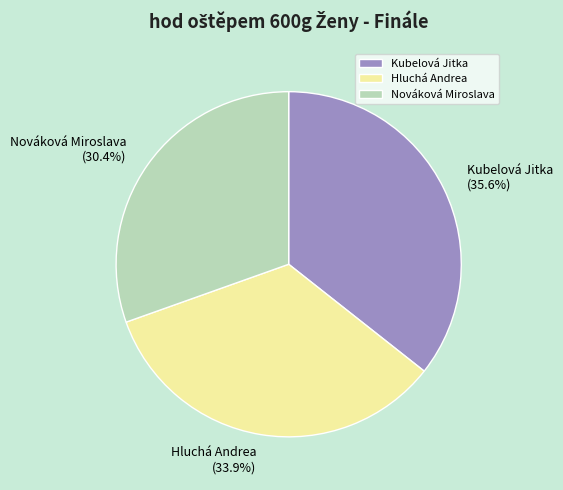

Which has a higher value, Kubelová Jitka or Nováková Miroslava?

Kubelová Jitka